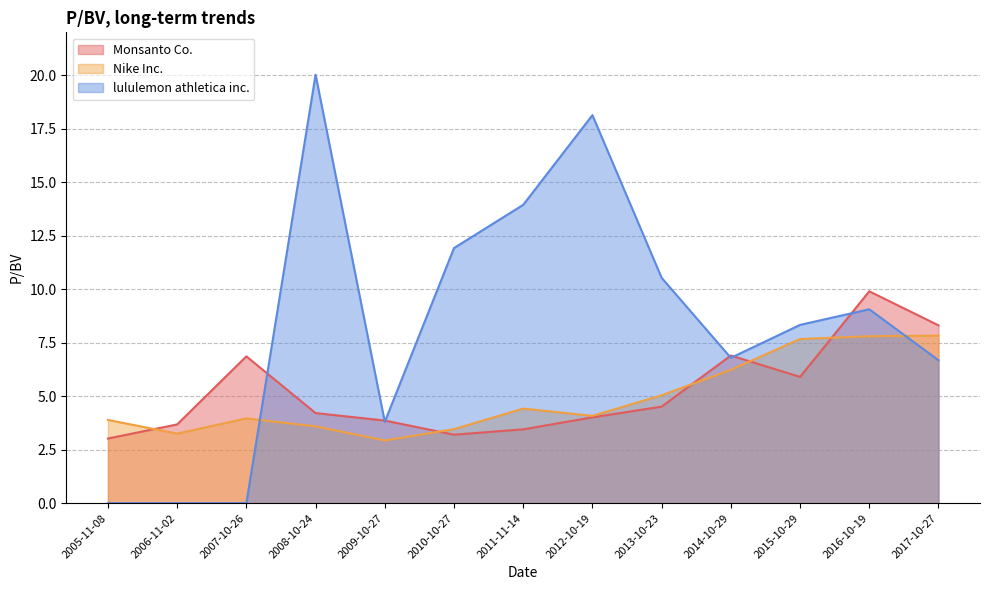

Where is the first local maximum for Nike Inc.?

2007-10-26